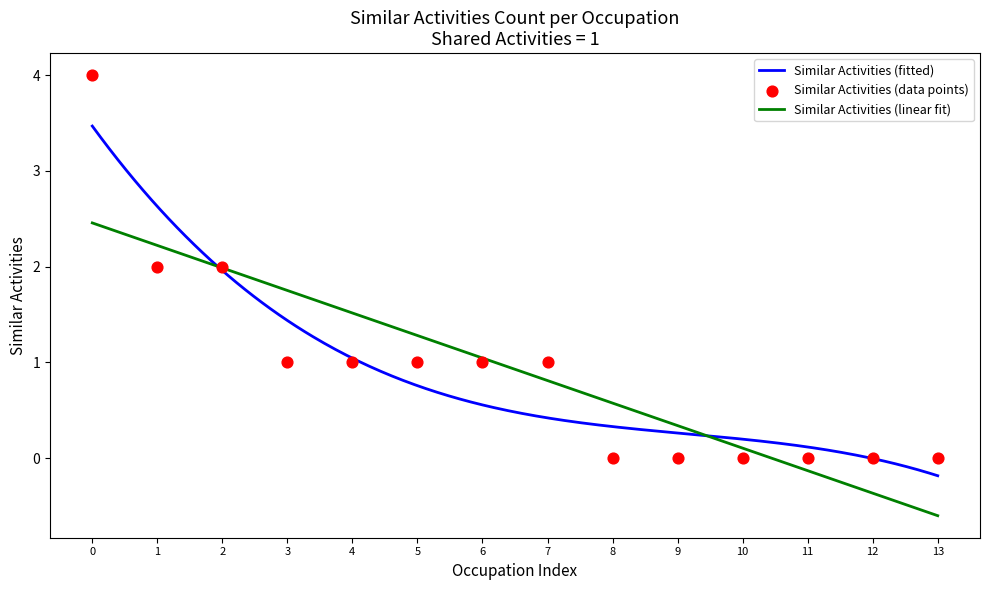

True or false: Similar Activities (fitted) has a value of 0.6 at 6.

True